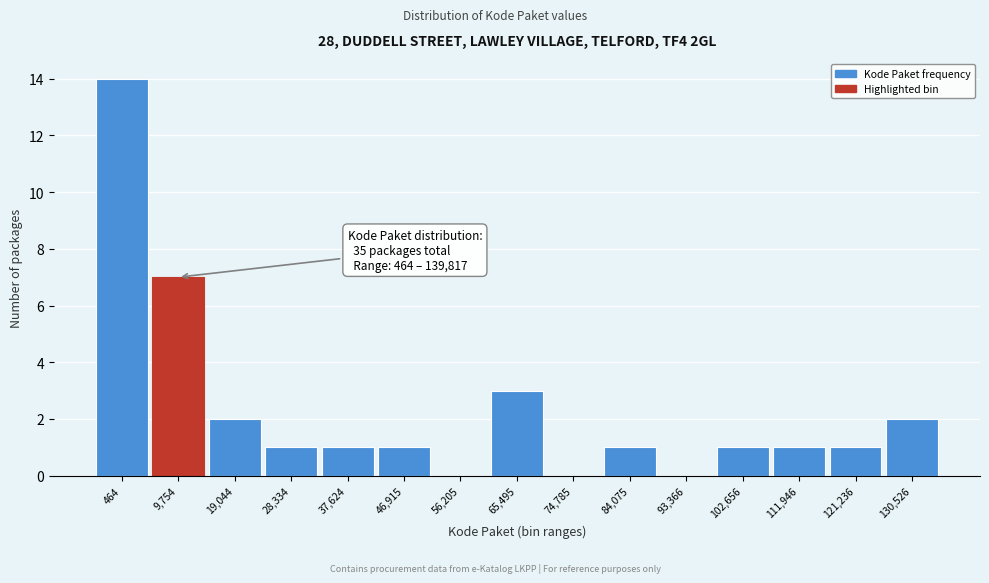

Reading left to right, extract all data points from this chart.

464=14	9,754=7	19,044=2	28,334=1	37,624=1	46,915=1	56,205=0	65,495=3	74,785=0	84,075=1	93,366=0	102,656=1	111,946=1	121,236=1	130,526=2